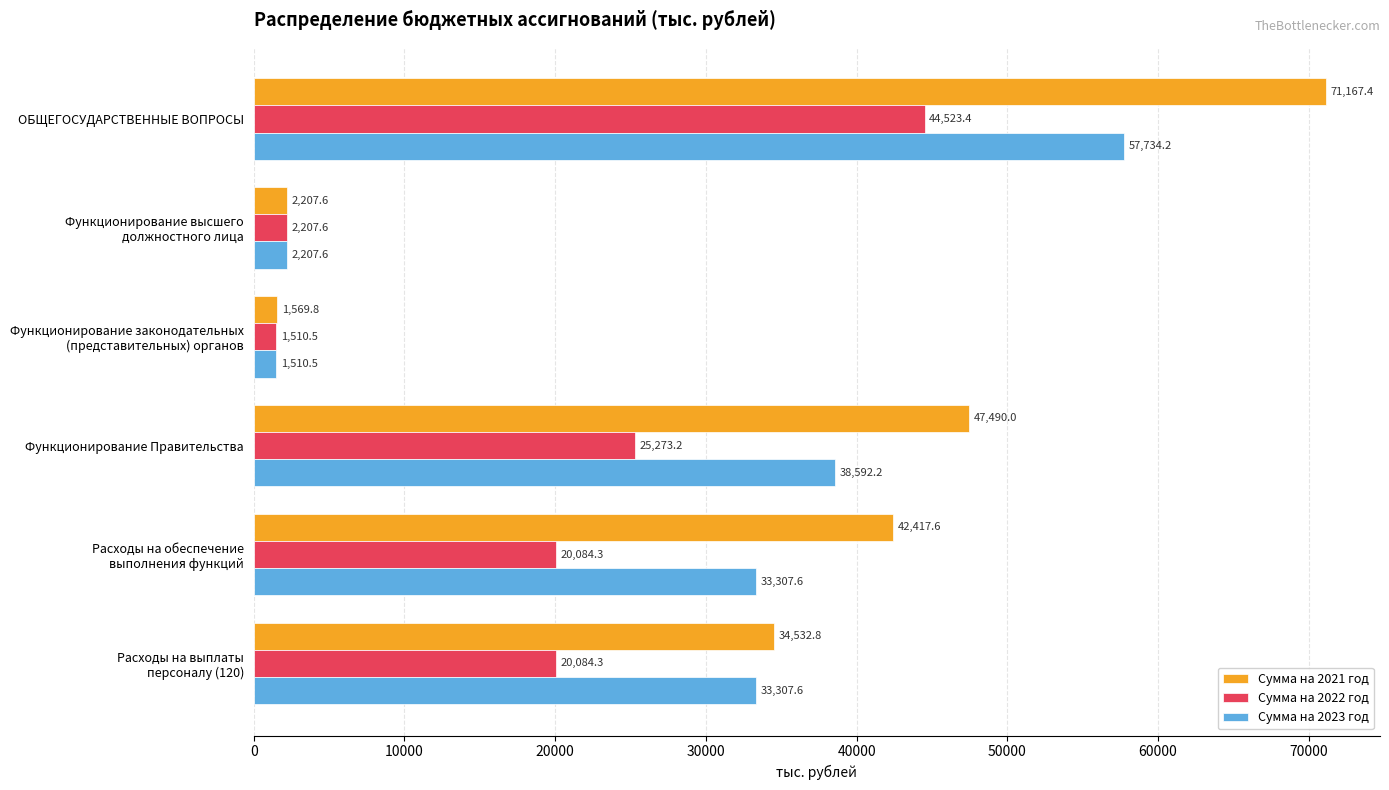

What is the sum of all Сумма на 2022 год values?

113683.3